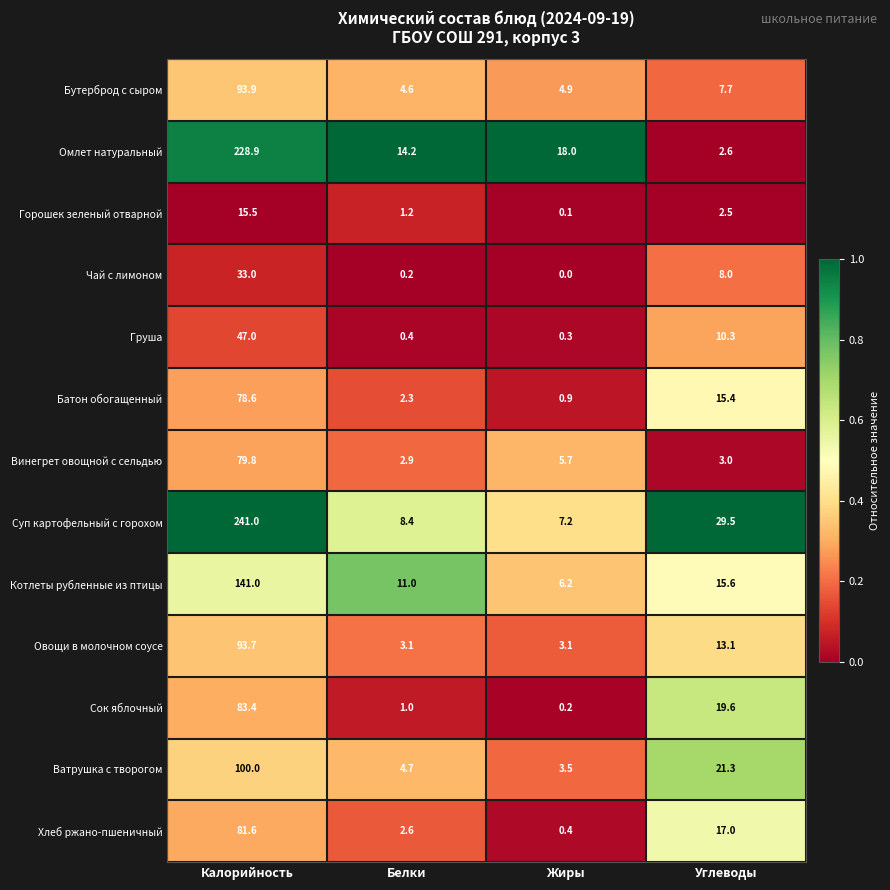

What is the difference between the highest and lowest values at Белки?

14.0